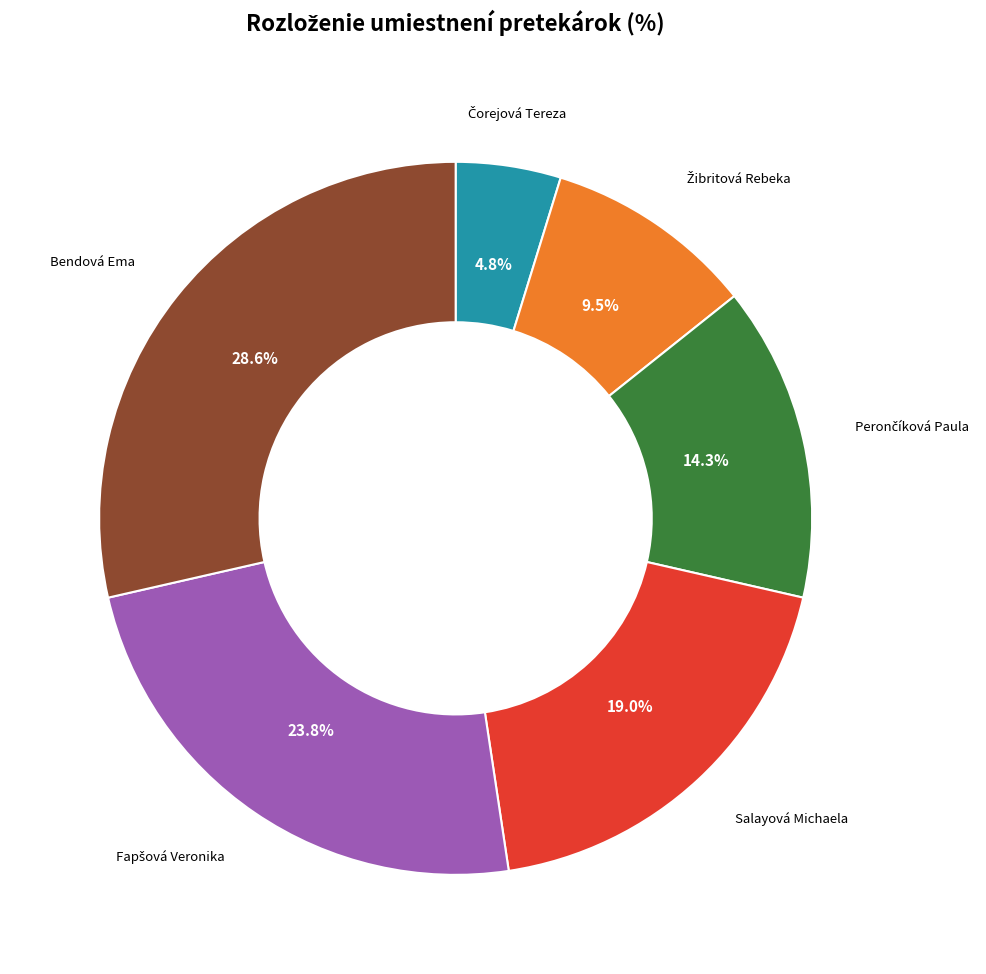

Which category has the biggest portion of the pie?

Bendová Ema